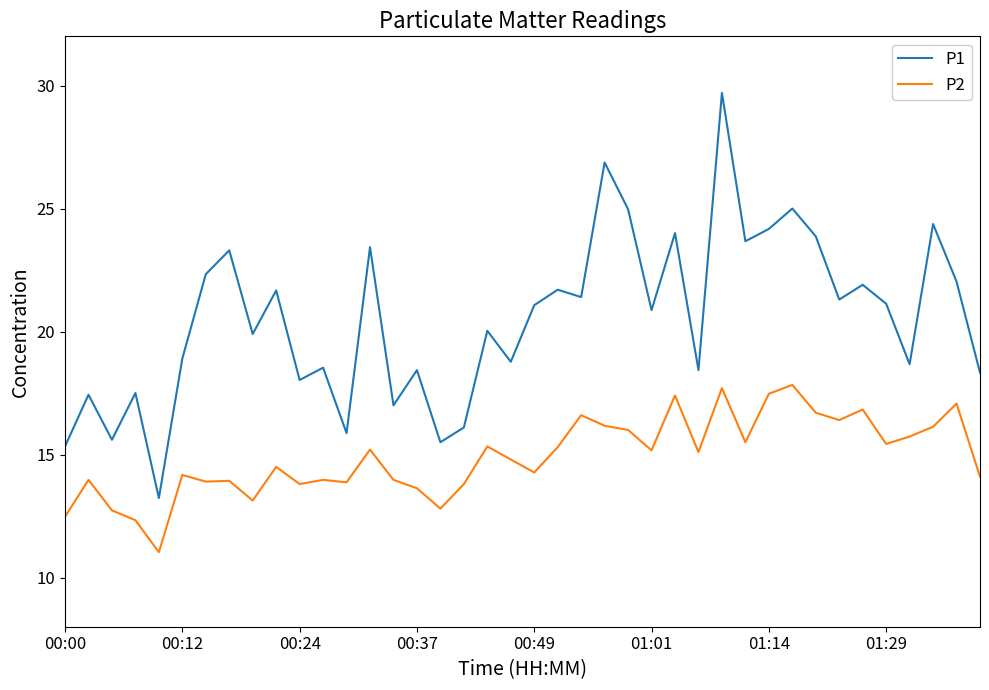

Which series has the largest total across all categories?

P1